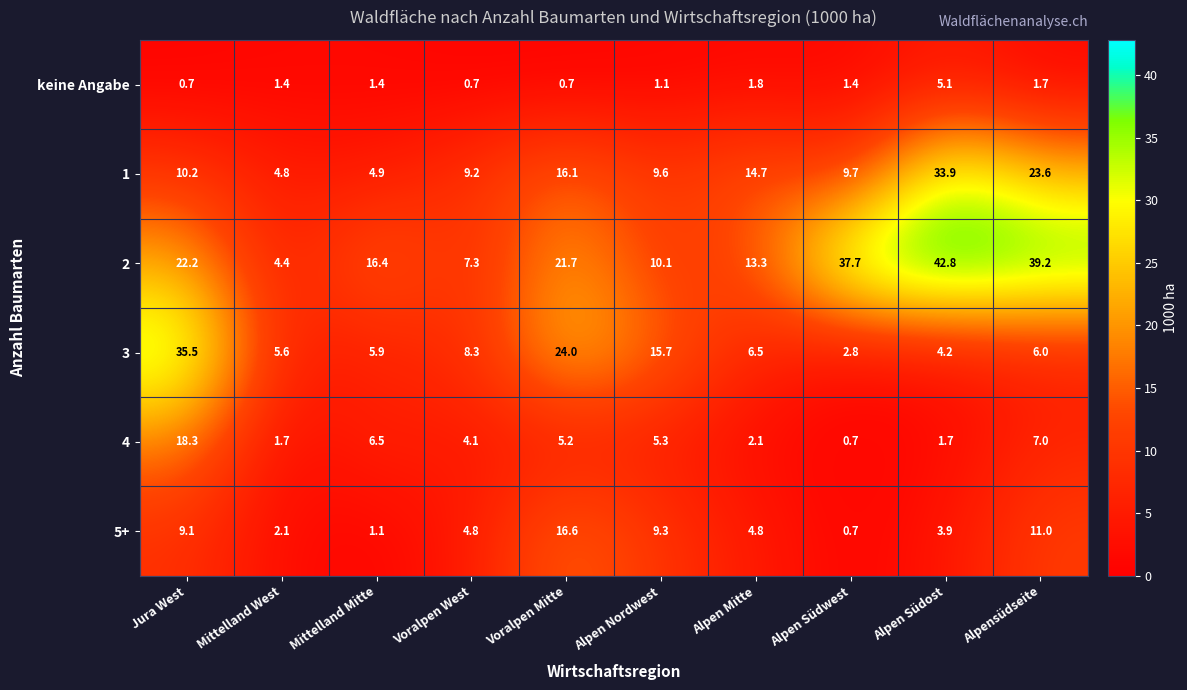

At which category does the chart reach its peak across all series?

Alpen Südost